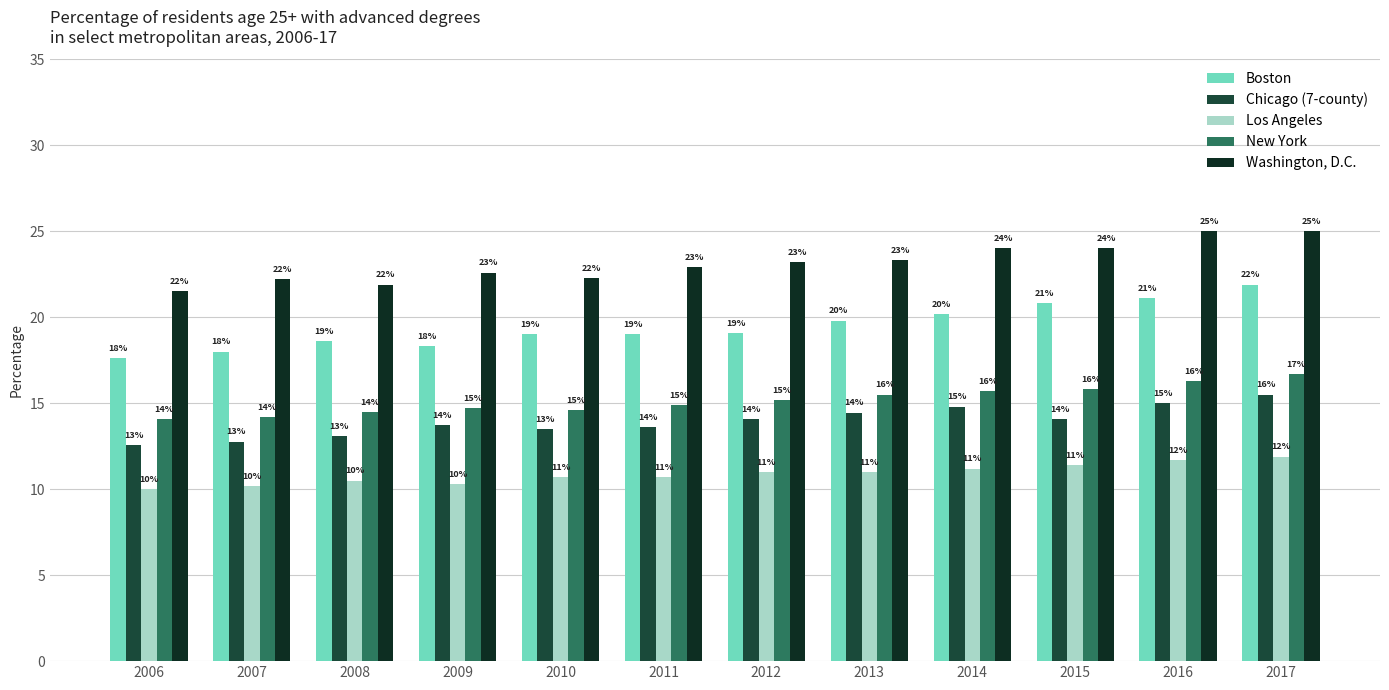

True or false: Boston has a value of 0.3 at 2010.

False